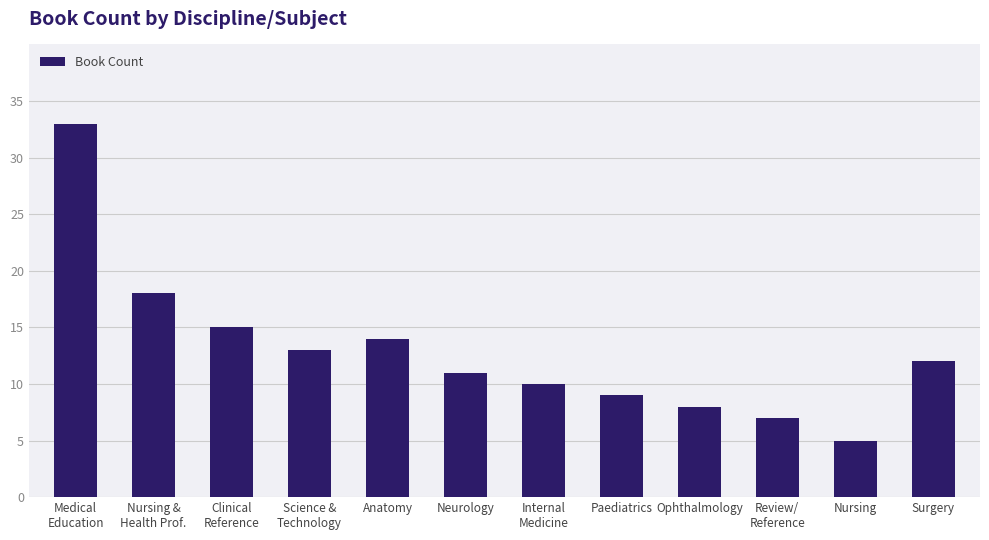

What is the difference between the maximum and minimum values?

28